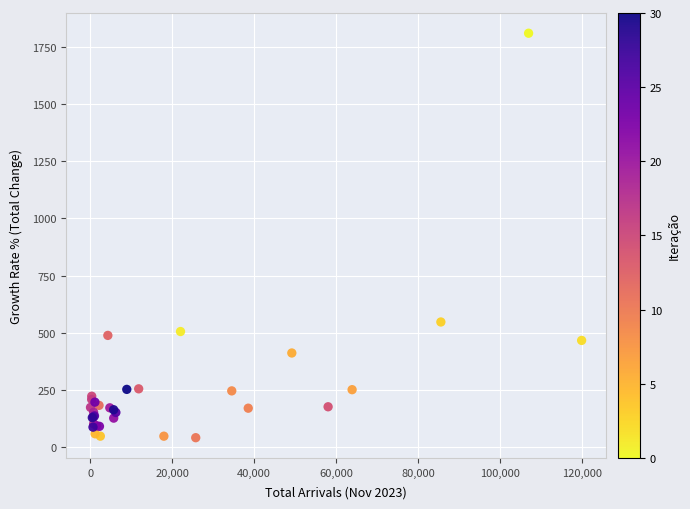

What Y value in the scatter plot is closest to 925?

546.4